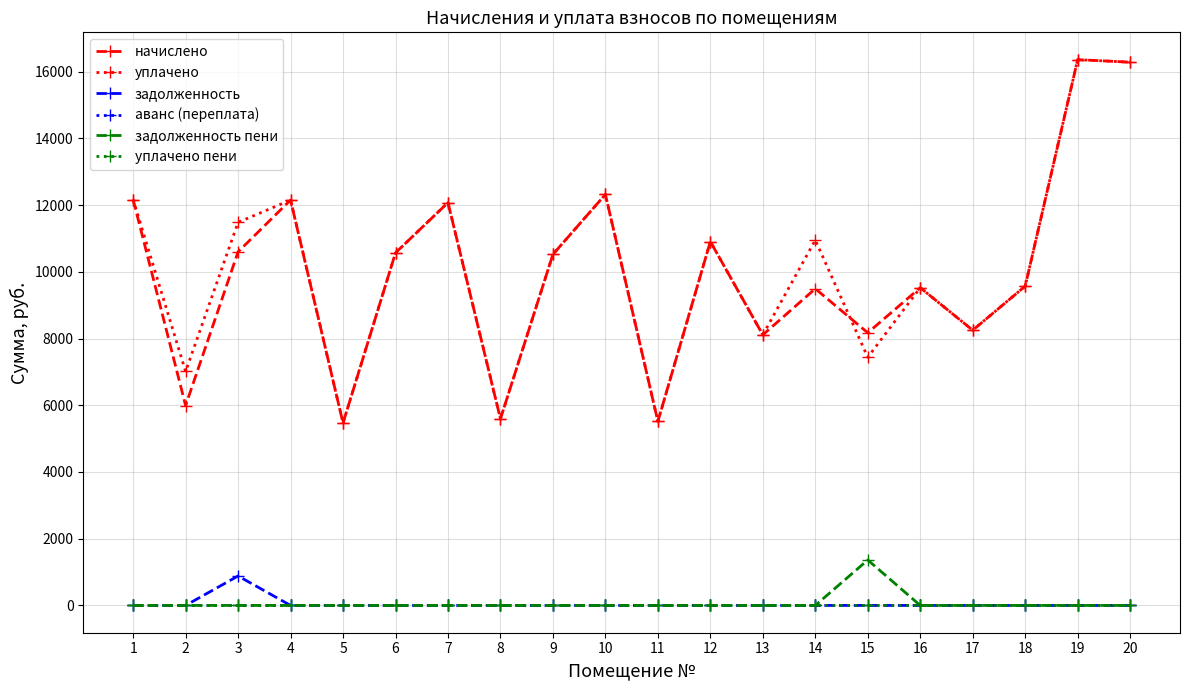

What is the maximum value for начислено?

16358.4